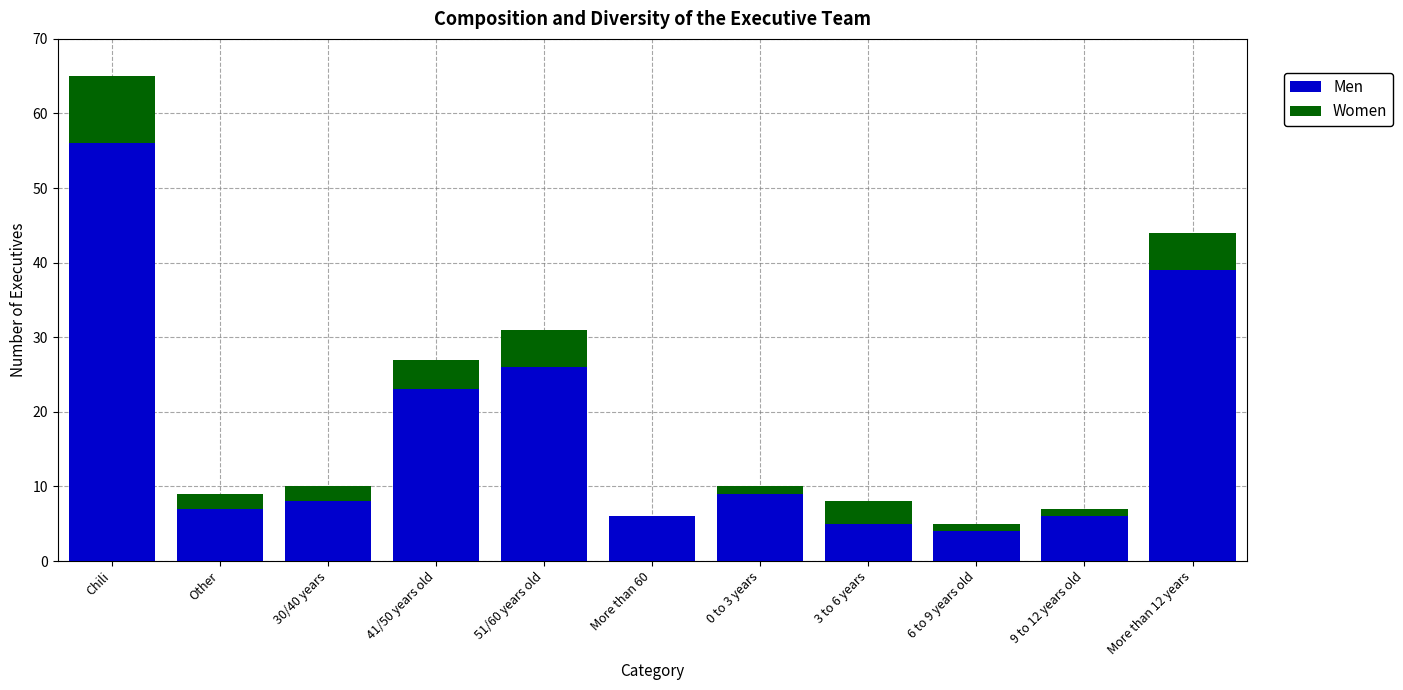

At which category is the sum across all series the highest?

Chili